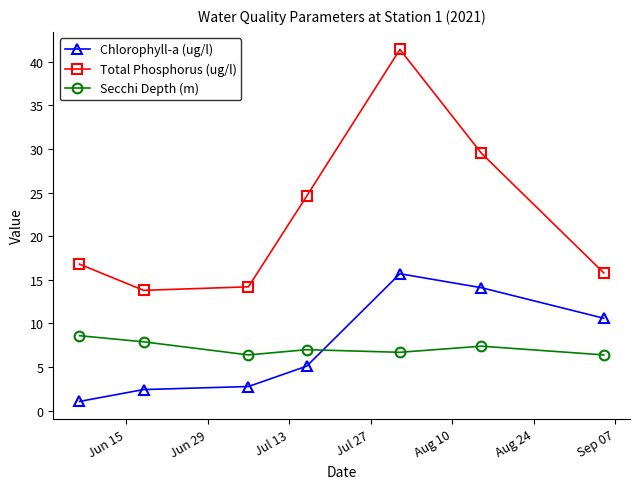

In Chlorophyll-a (ug/l), how many points are higher than both neighbors (excluding endpoints)?

1